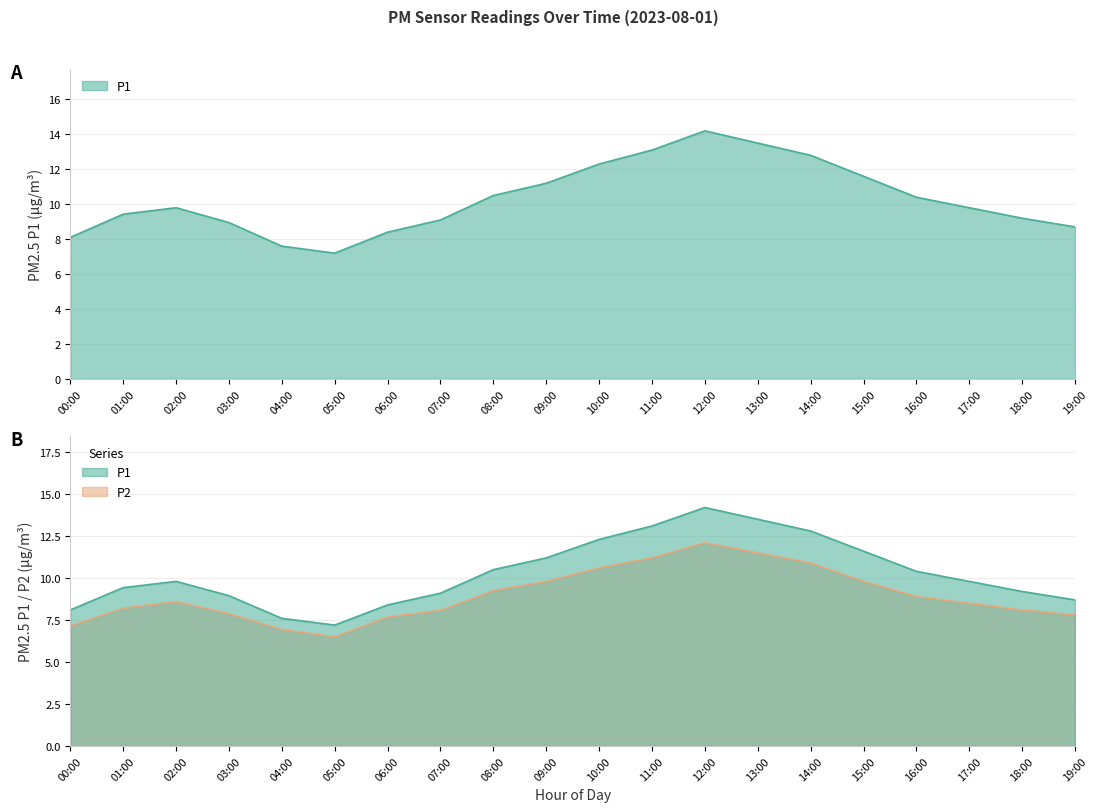

How many interior local valleys does the P2 series have?

1